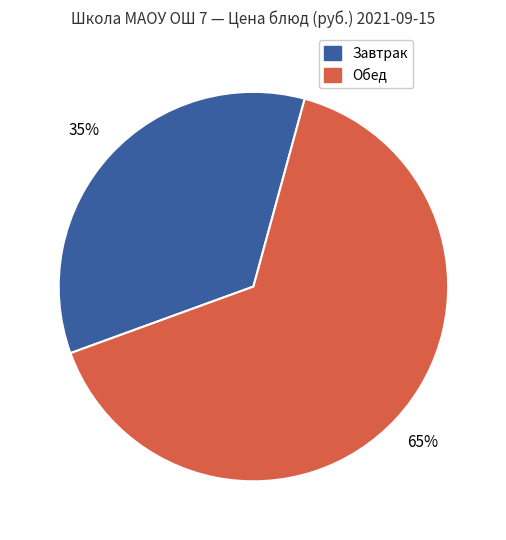

How many slices are in this pie chart?

2